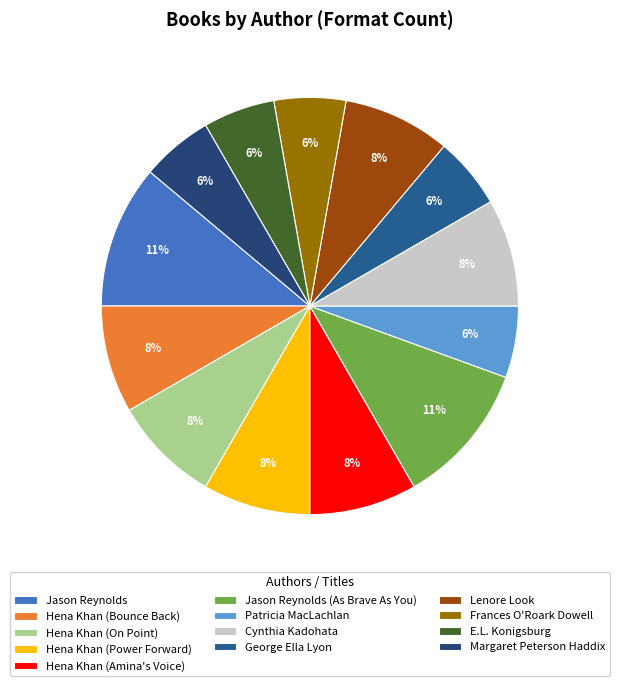

Between Hena Khan (On Point) and Margaret Peterson Haddix, which is larger?

Hena Khan (On Point)